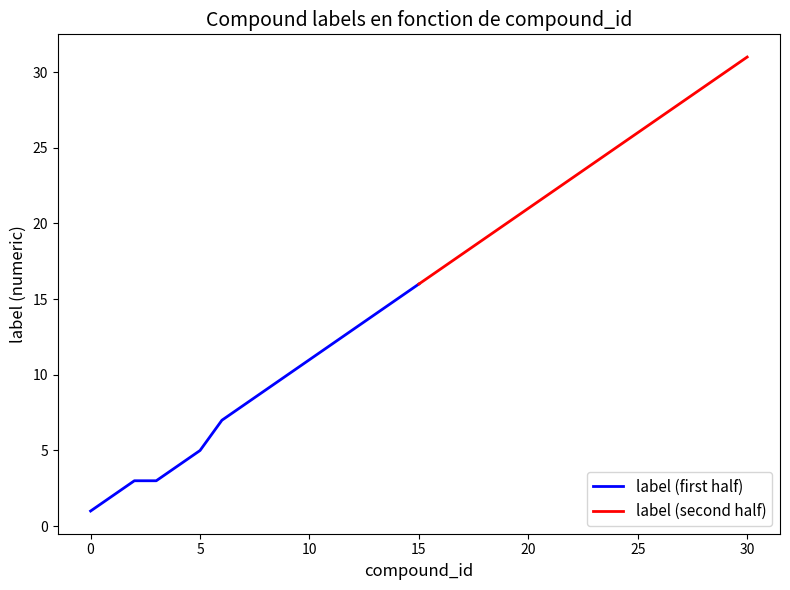

True or false: label (first half) has a value of 28 at 15.

False